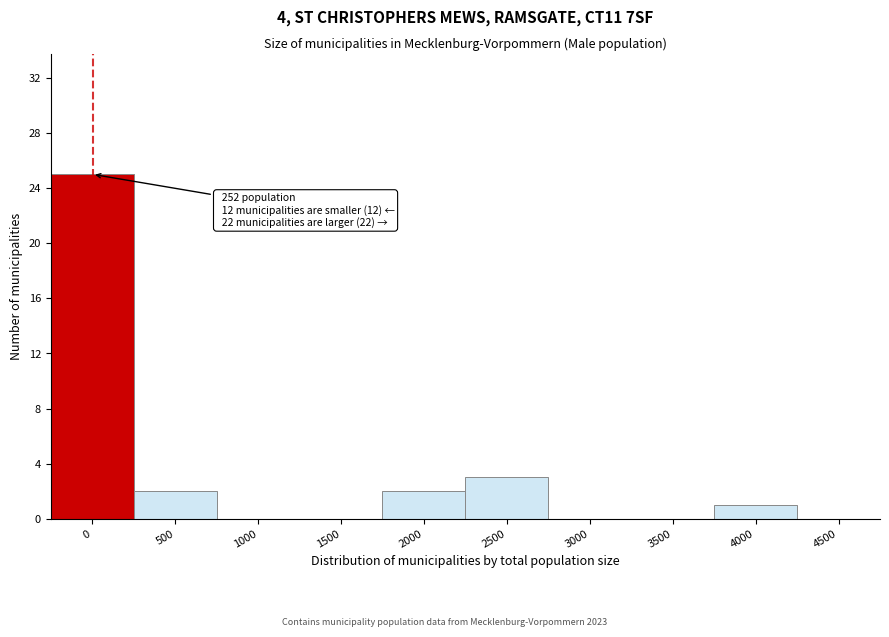

Reading left to right, transcribe all the data shown in this chart.

0=25	500=2	1000=0	1500=0	2000=2	2500=3	3000=0	3500=0	4000=1	4500=0